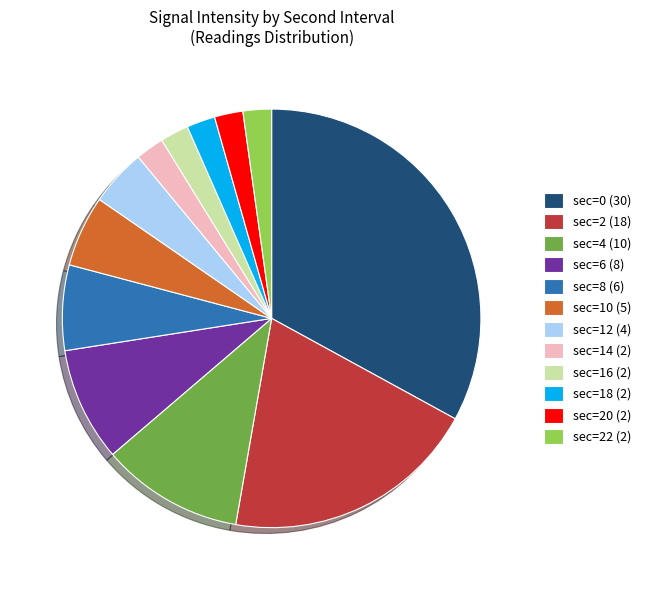

Which slice is the largest?

sec=0 (30)